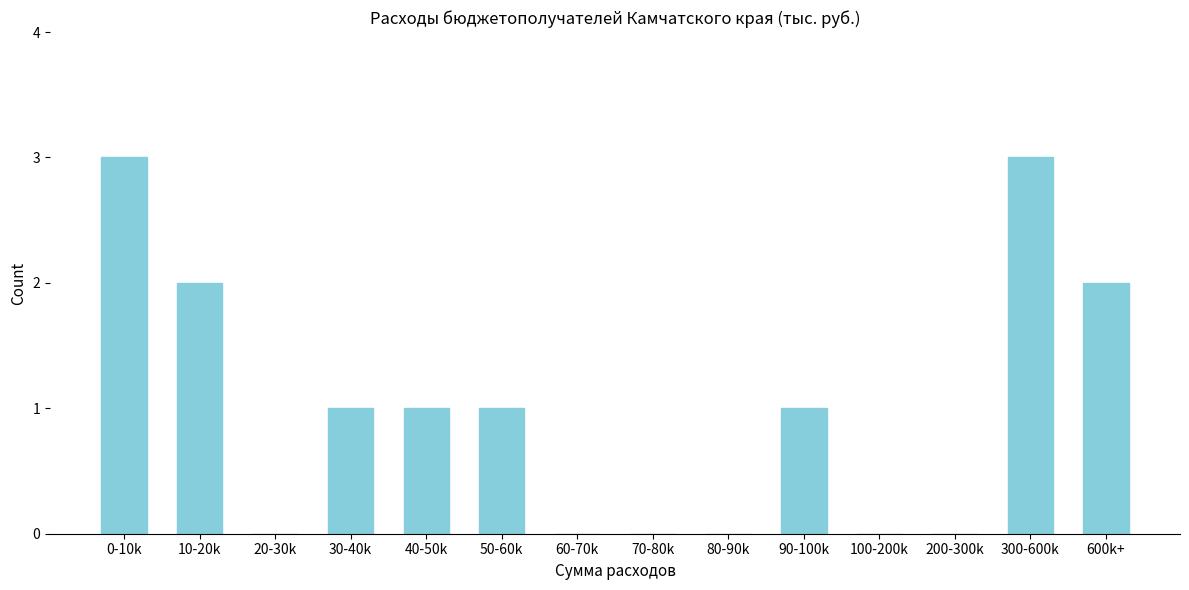

Reading left to right, extract all data points from this chart.

0-10k=3	10-20k=2	20-30k=0	30-40k=1	40-50k=1	50-60k=1	60-70k=0	70-80k=0	80-90k=0	90-100k=1	100-200k=0	200-300k=0	300-600k=3	600k+=2